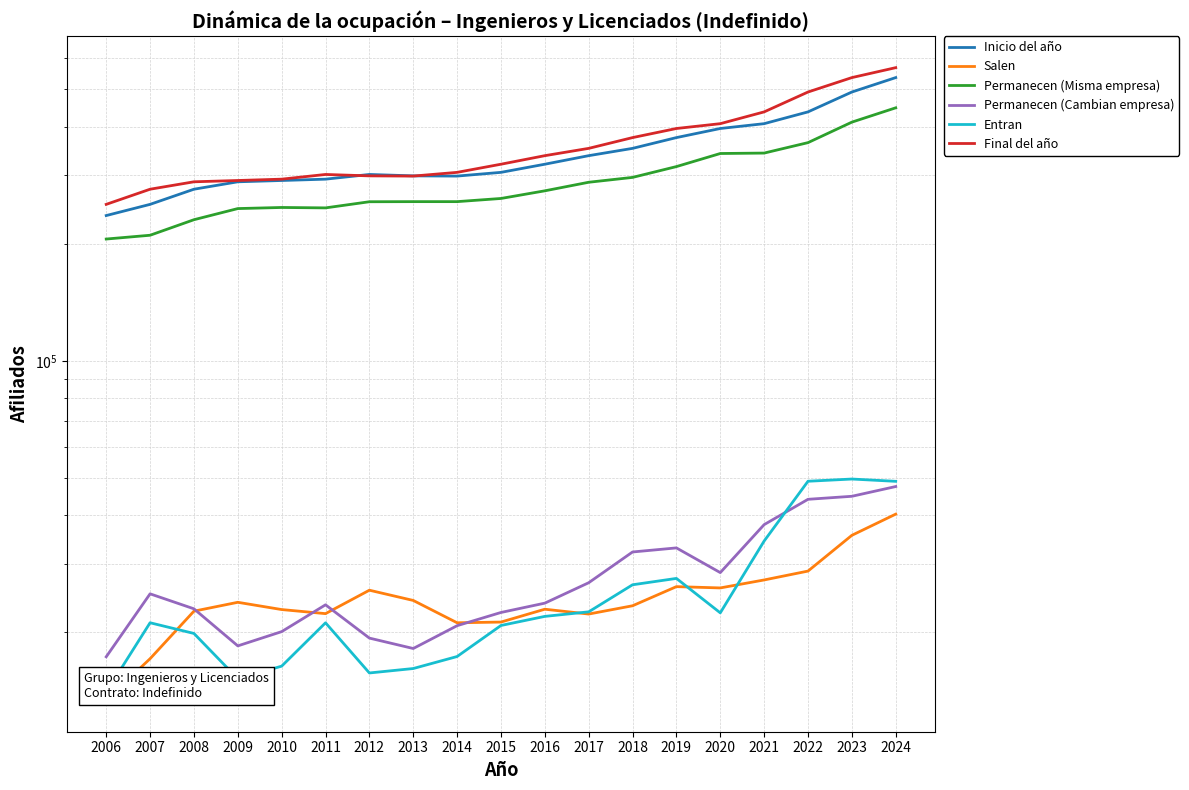

Which series has the largest total across all categories?

Final del año